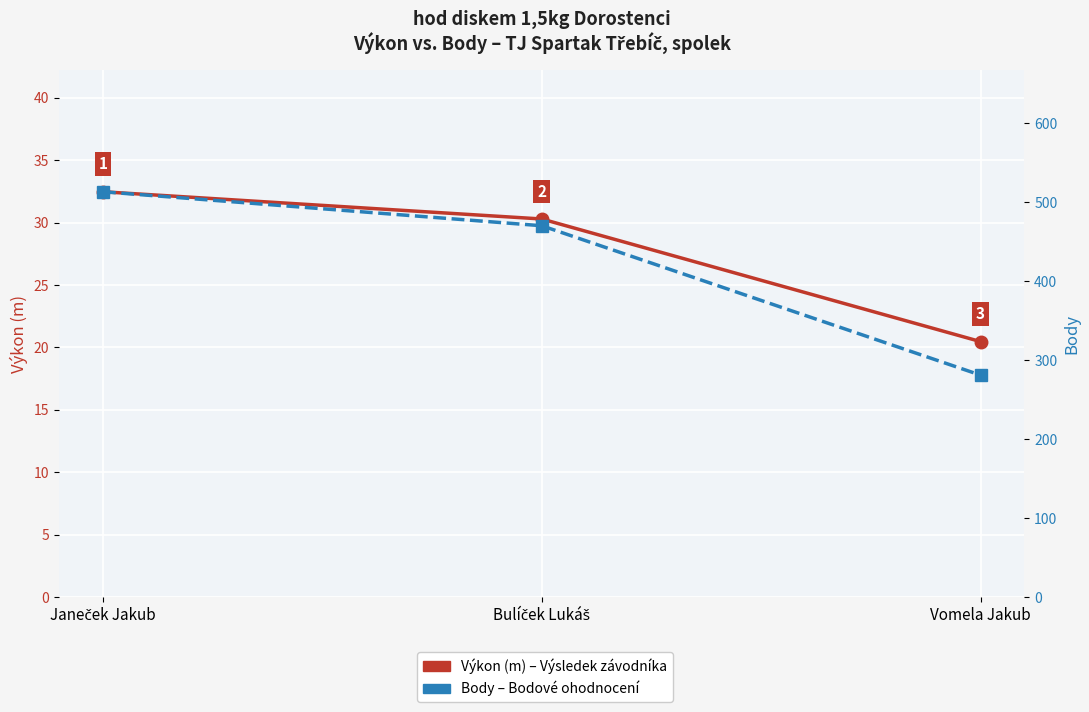

What are all the series names shown in the legend?

Výkon (m), Body